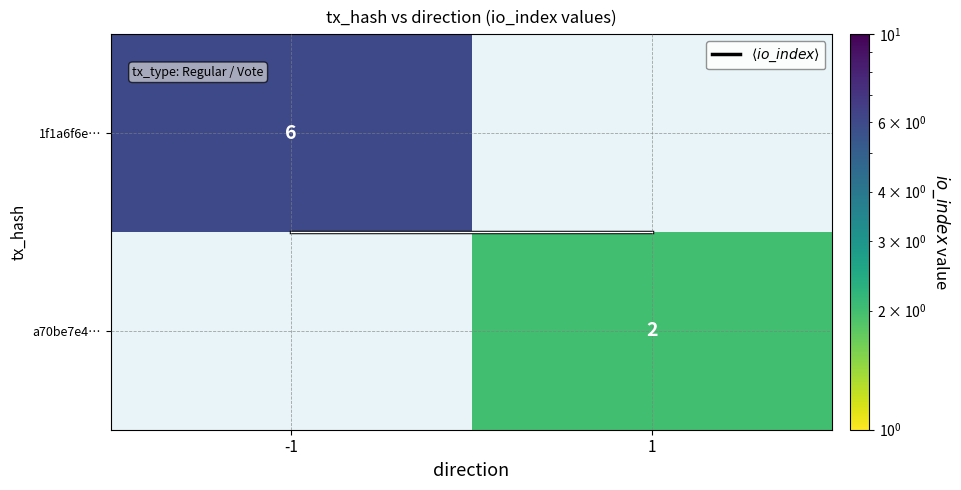

Which series has the largest total across all categories?

$\langle io\_index \rangle$